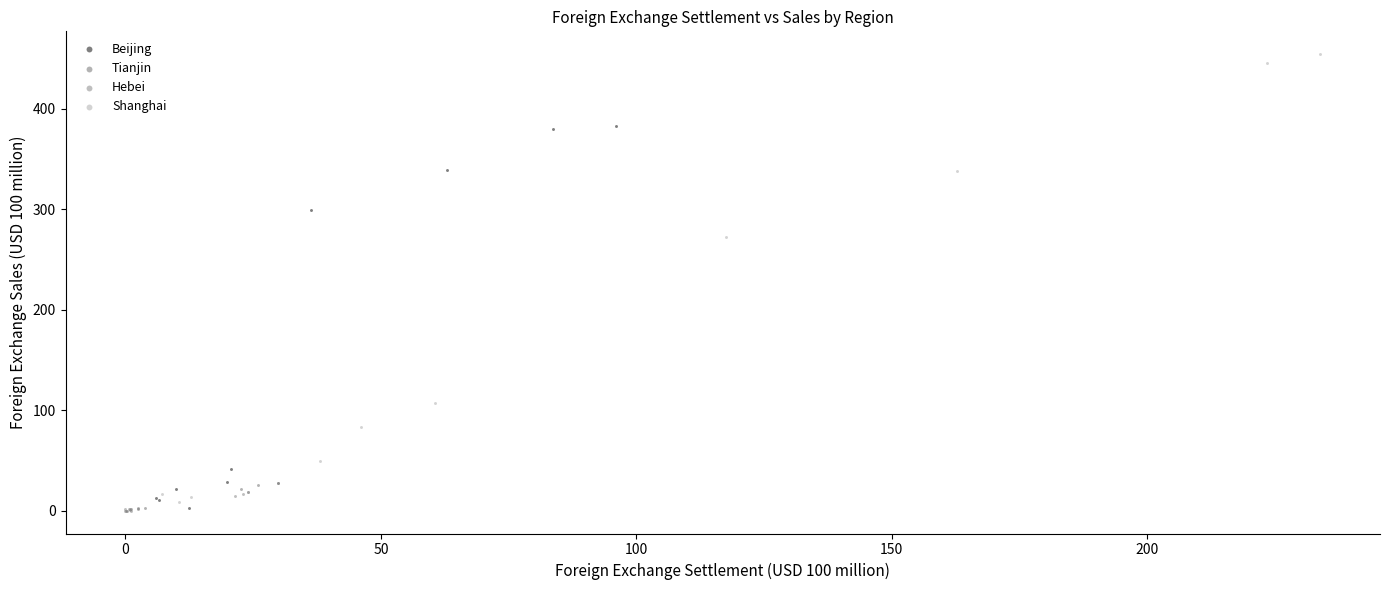

Which series has the widest spread of Y values?

Shanghai